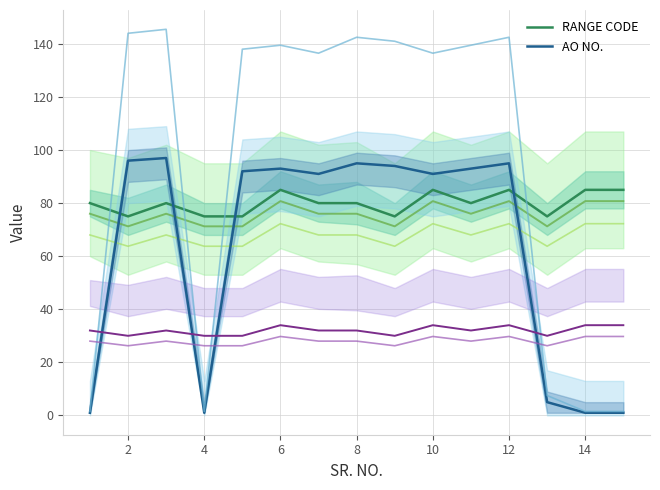

Is it true that AO NO. equals 91 at 10?

True